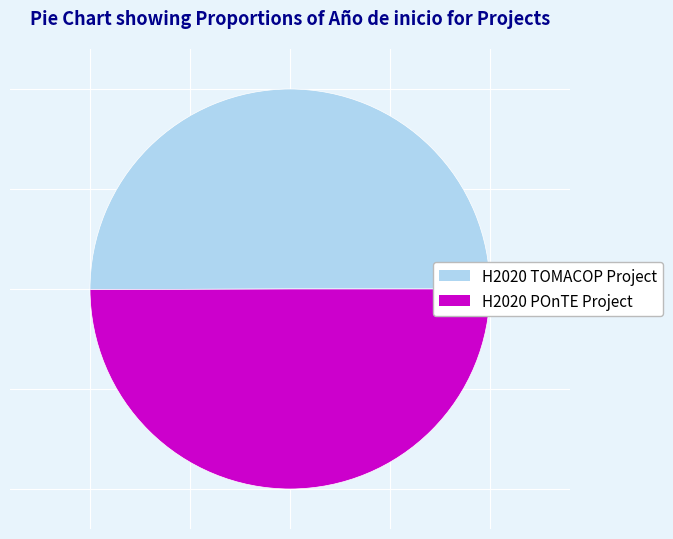

Do H2020 TOMACOP Project and H2020 POnTE Project together represent more than half of the pie?

Yes